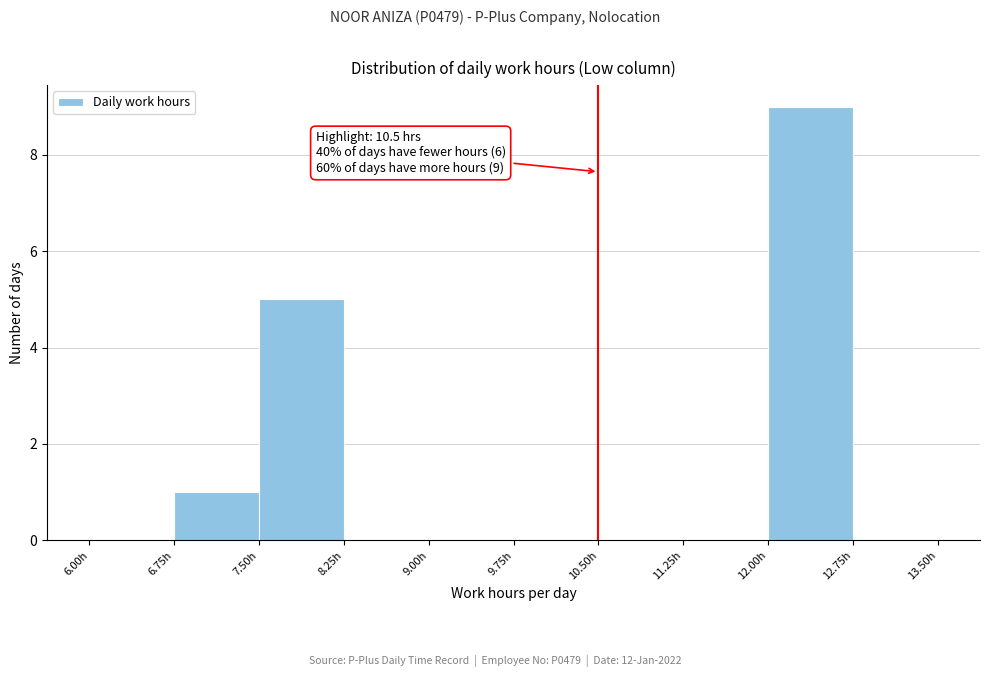

Over which range of the x-axis is the bar tallest?

12.00 to 12.75